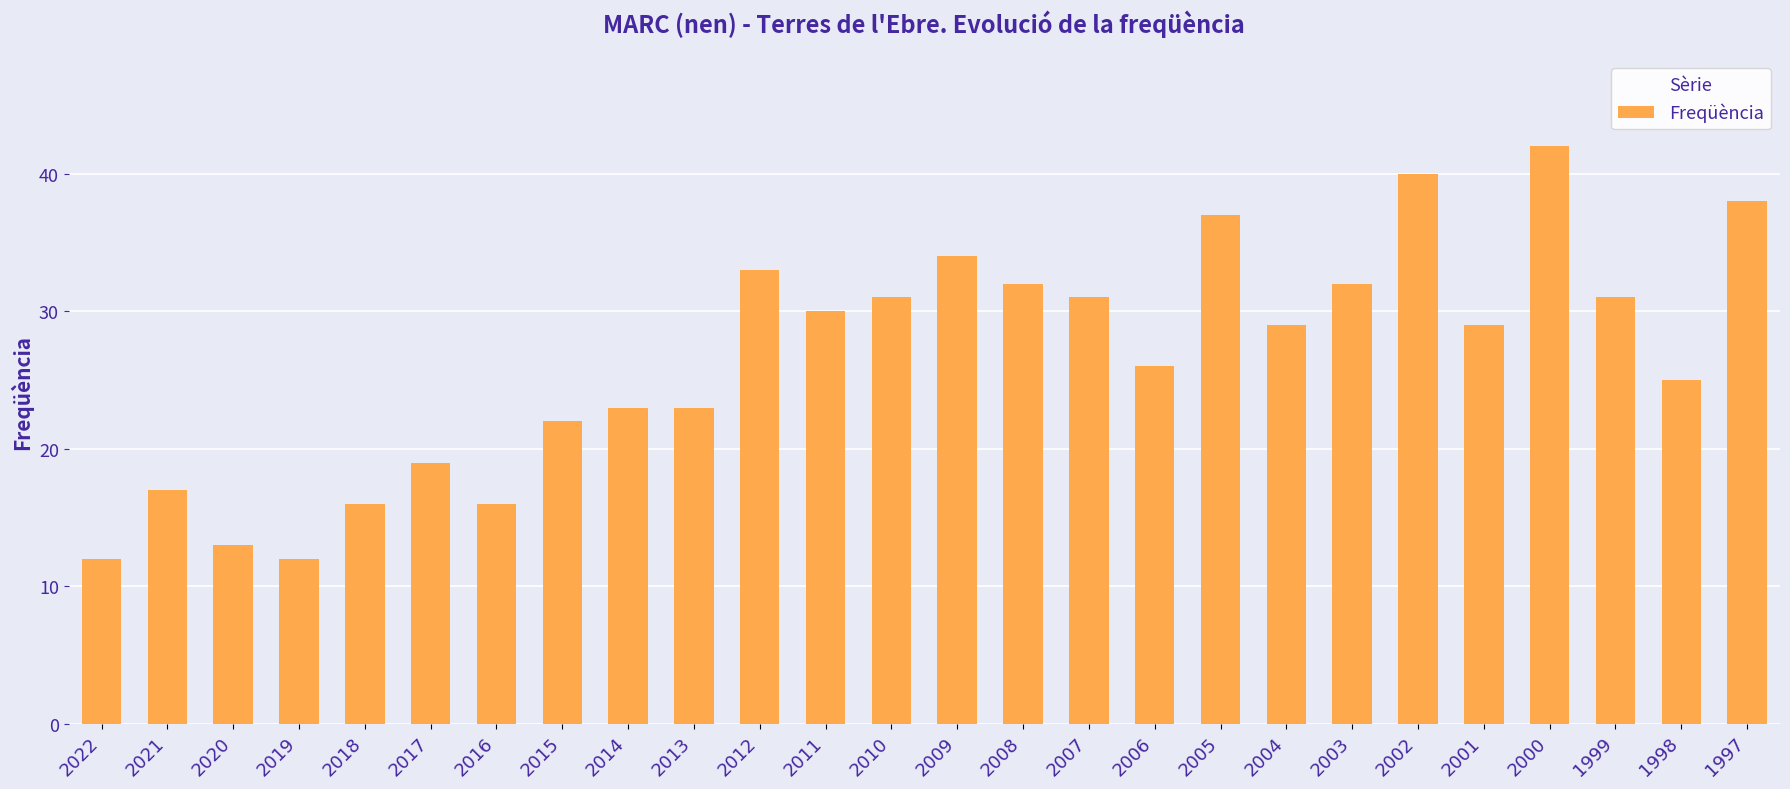

Reading left to right, list all the values displayed in this chart.

2022=12	2021=17	2020=13	2019=12	2018=16	2017=19	2016=16	2015=22	2014=23	2013=23	2012=33	2011=30	2010=31	2009=34	2008=32	2007=31	2006=26	2005=37	2004=29	2003=32	2002=40	2001=29	2000=42	1999=31	1998=25	1997=38